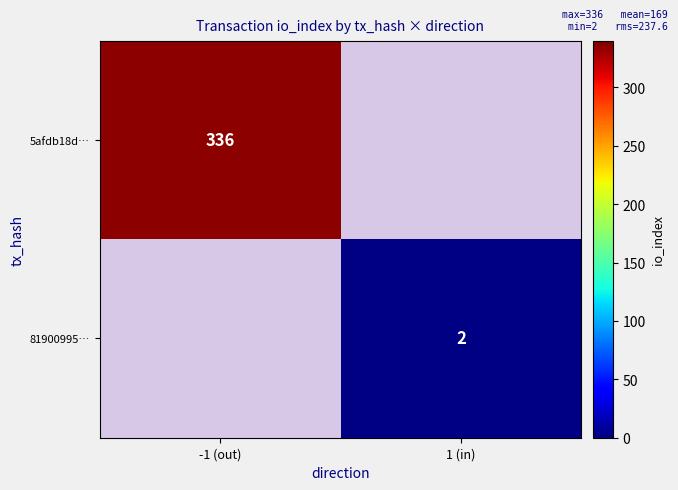

Count the number of categories in the chart.

2